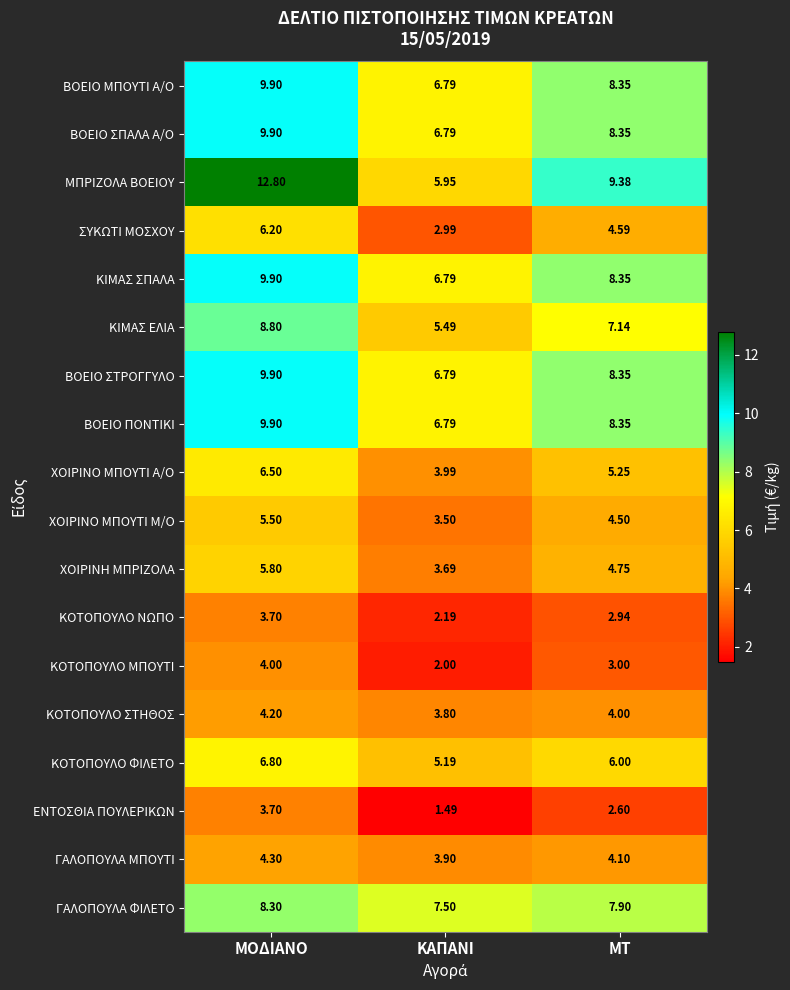

What is the maximum value shown in the chart?

12.8